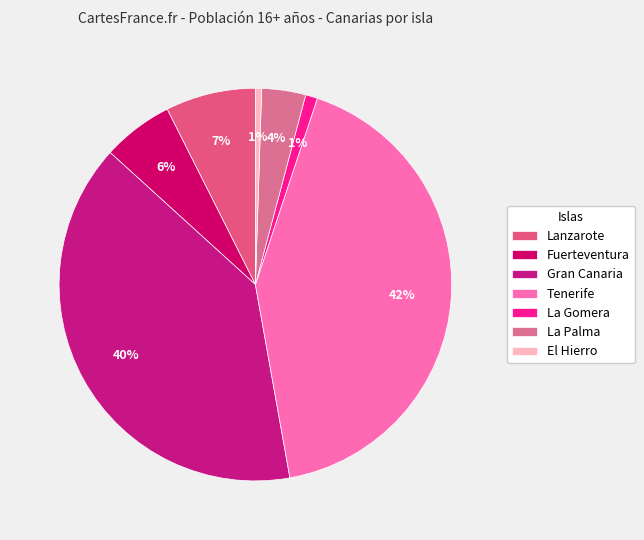

Which slice is the largest?

Tenerife